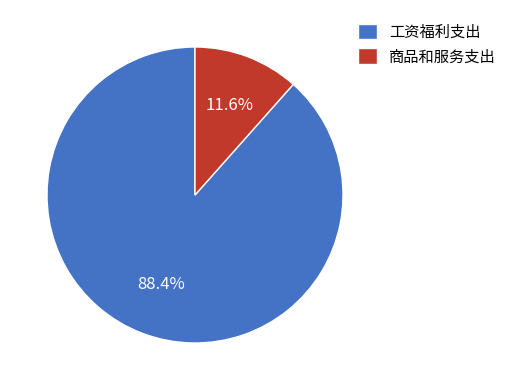

How many segments does this pie chart have?

2